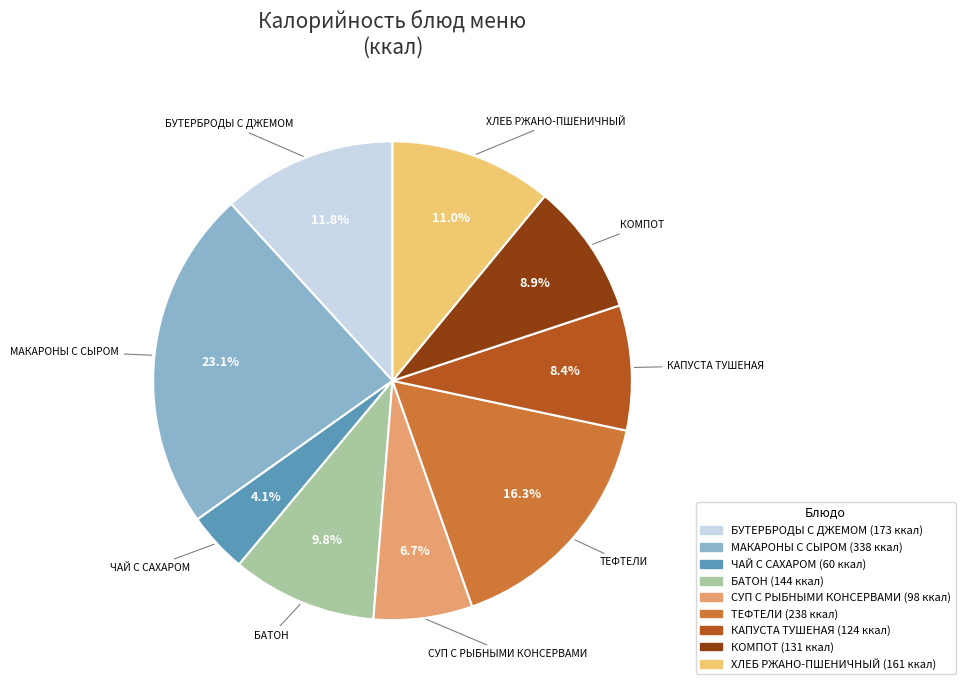

Is the sum of СУП С РЫБНЫМИ КОНСЕРВАМИ and КАПУСТА ТУШЕНАЯ greater than half?

No